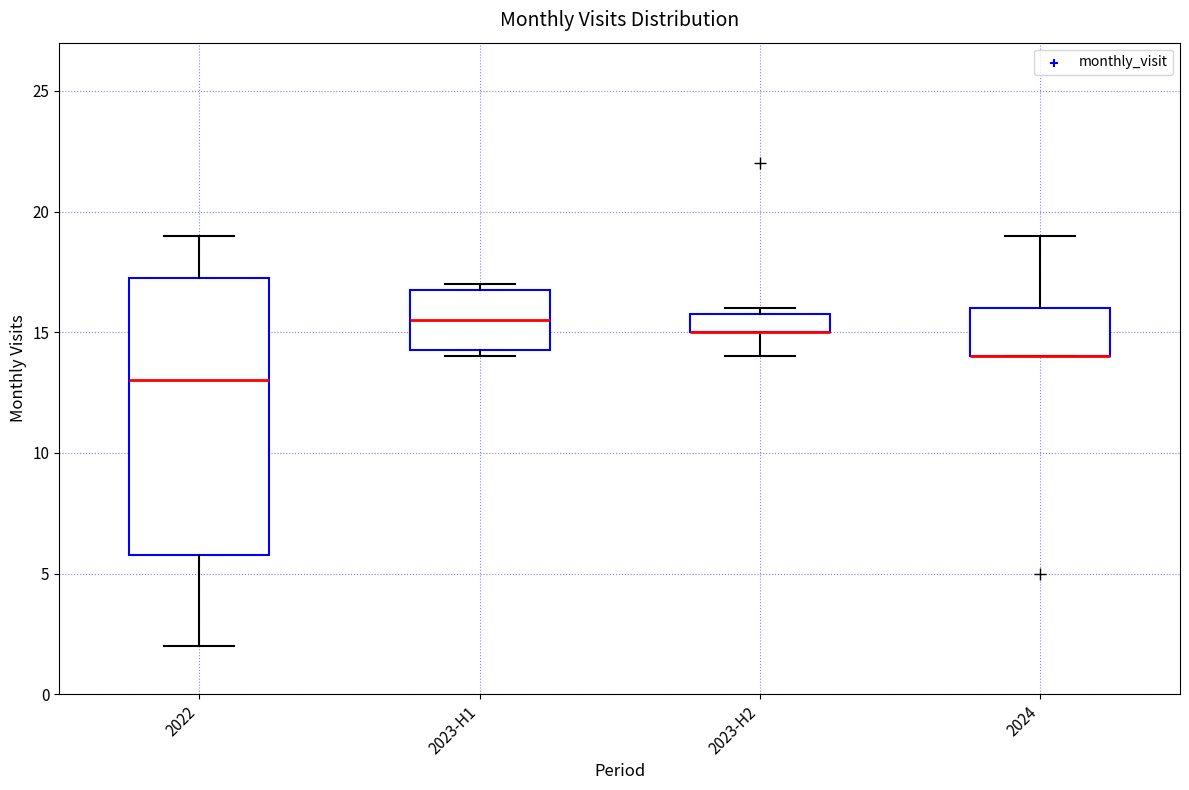

Which box is the tallest, from its lower edge to its upper edge?

2022